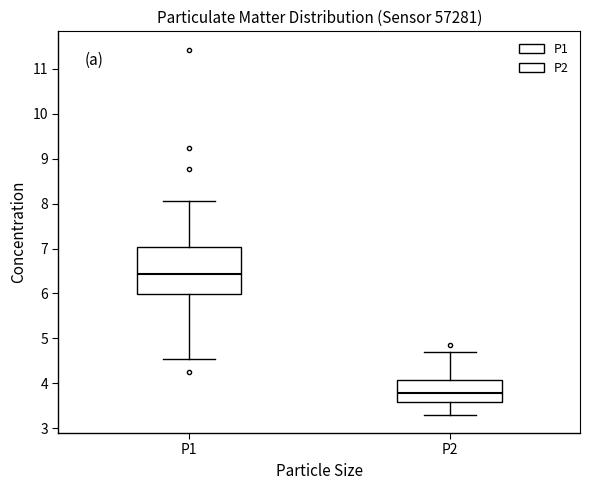

Which box has the highest median line?

P1